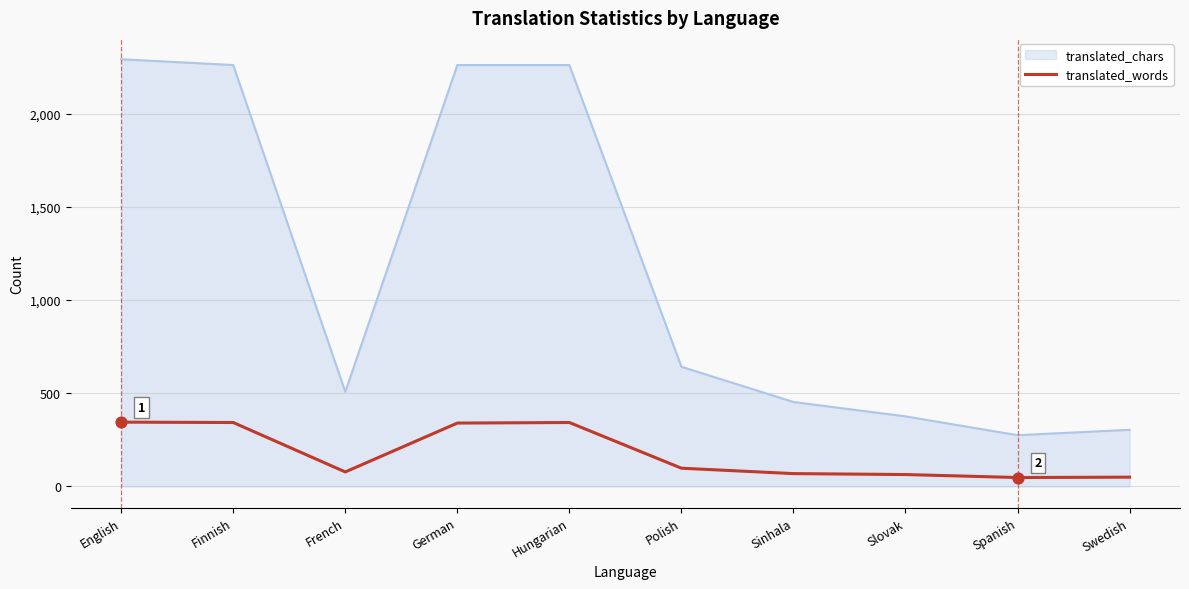

Which series changed the most between Hungarian and Slovak?

translated_chars